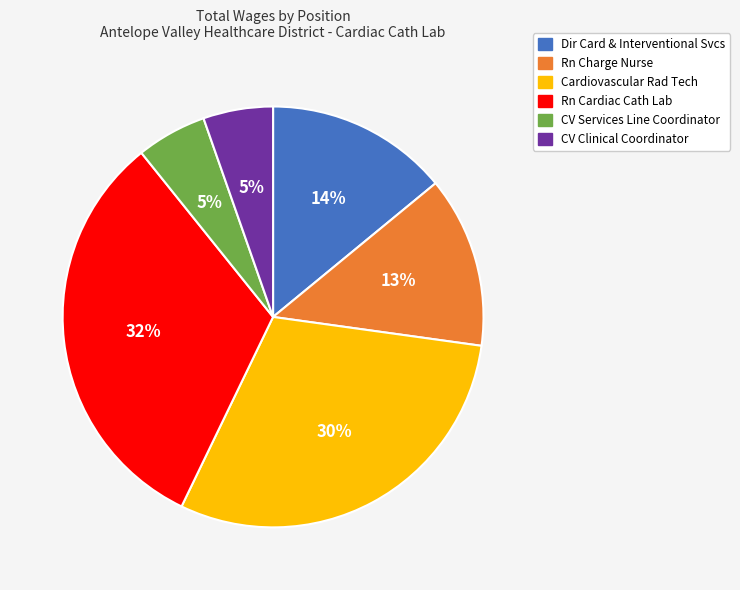

Is there any slice that represents more than half of the pie?

No